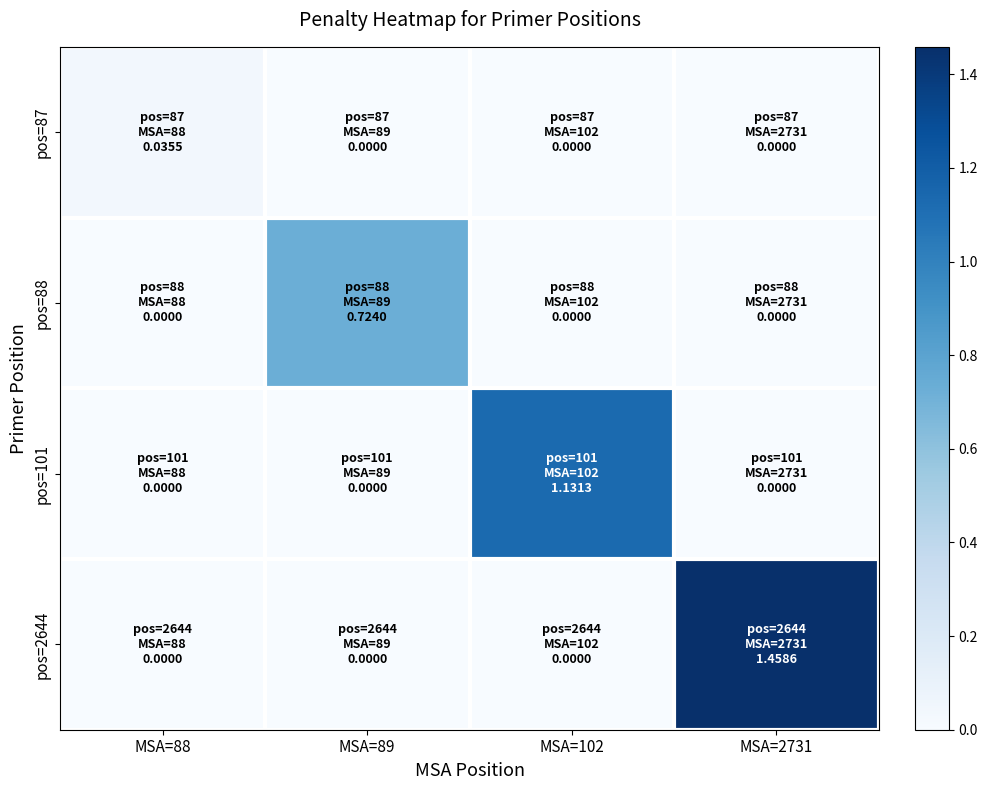

Reading left to right, list all the values displayed in this chart.

pos=87: MSA=88=0.0	MSA=89=0.0	MSA=102=0.0	MSA=2731=0.0
pos=88: MSA=88=0.0	MSA=89=0.7	MSA=102=0.0	MSA=2731=0.0
pos=101: MSA=88=0.0	MSA=89=0.0	MSA=102=1.1	MSA=2731=0.0
pos=2644: MSA=88=0.0	MSA=89=0.0	MSA=102=0.0	MSA=2731=1.5